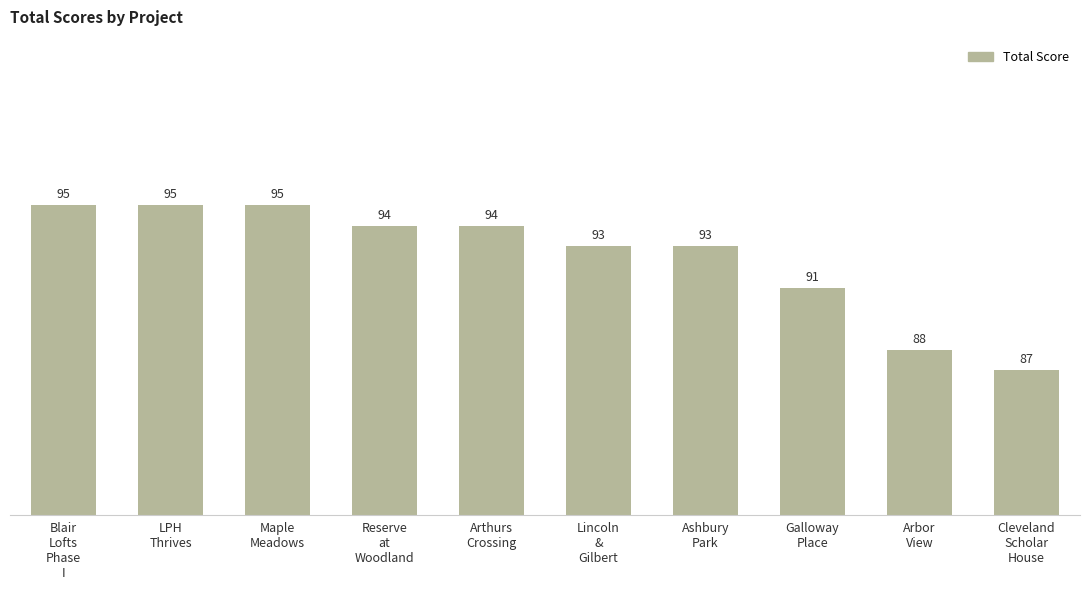

Reading left to right, extract all data points from this chart.

Blair
Lofts
Phase
I=95	LPH
Thrives=95	Maple
Meadows=95	Reserve
at
Woodland=94	Arthurs
Crossing=94	Lincoln
&
Gilbert=93	Ashbury
Park=93	Galloway
Place=91	Arbor
View=88	Cleveland
Scholar
House=87